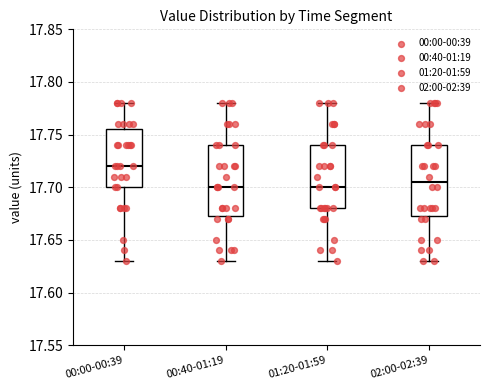

Reading left to right, transcribe this box plot: for each box, give where its median line is, the range the box spans, and where its two whiskers end, as read against the y-axis. The values are not printed on the chart, so give them approximately, as read against the axis.

00:00-00:39: median 17.720, box 17.700 to 17.755, whiskers 17.630 to 17.780
00:40-01:19: median 17.700, box 17.675 to 17.740, whiskers 17.630 to 17.780
01:20-01:59: median 17.700, box 17.680 to 17.740, whiskers 17.630 to 17.780
02:00-02:39: median 17.705, box 17.675 to 17.740, whiskers 17.630 to 17.780